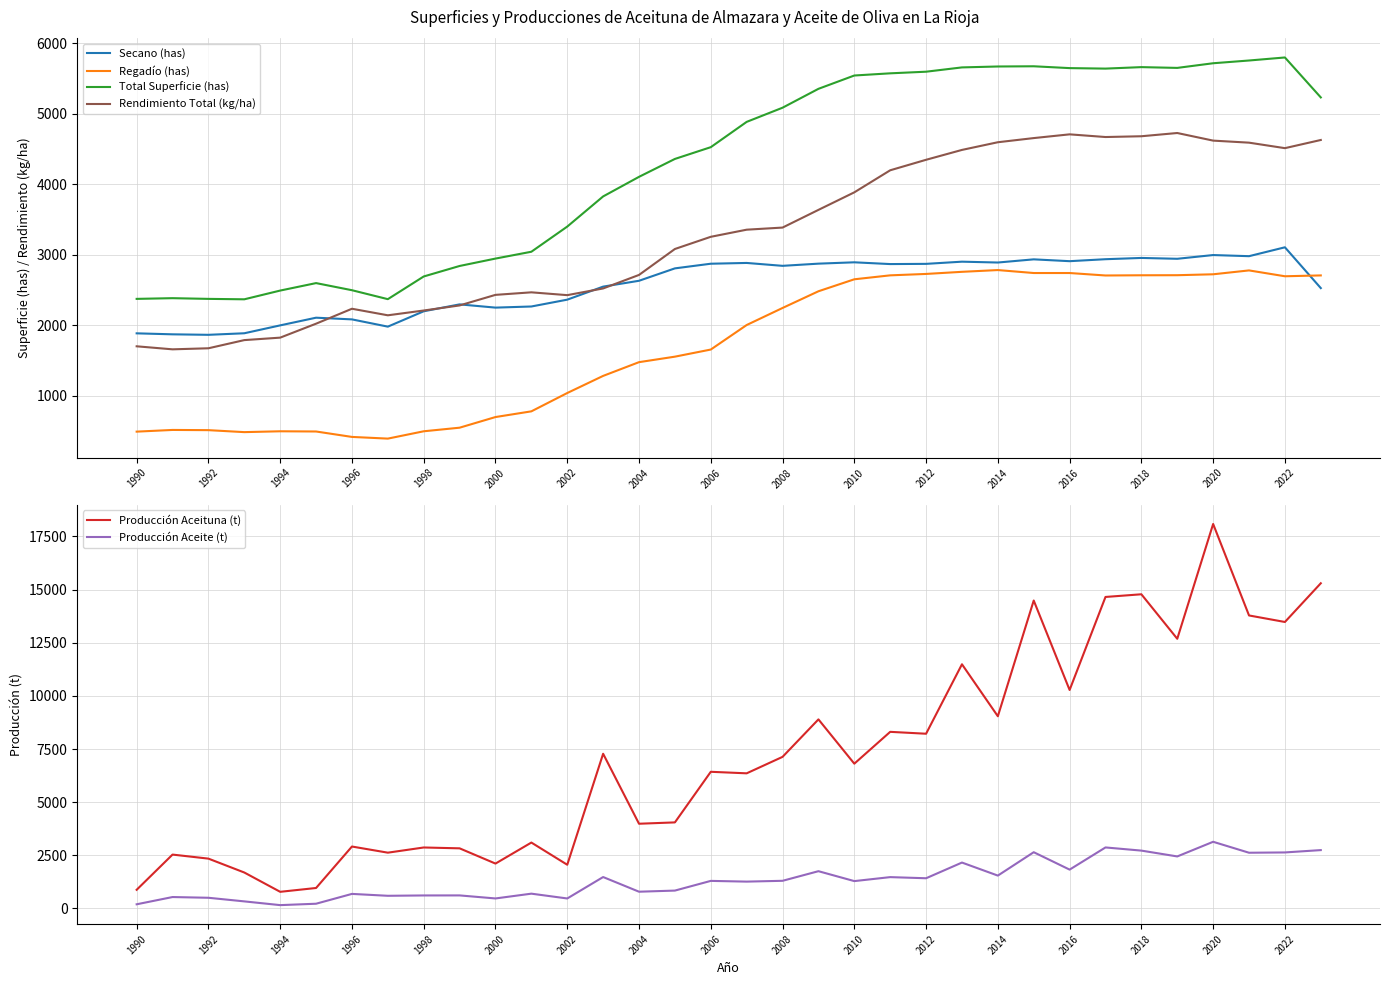

Is it true that Producción Aceite (t) equals 612 at 1998?

True